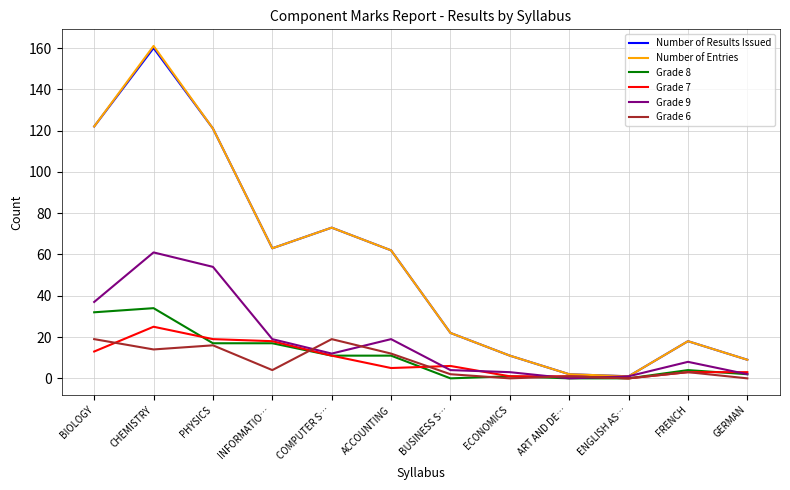

True or false: Number of Results Issued has more than 0 points higher than both neighbors.

True